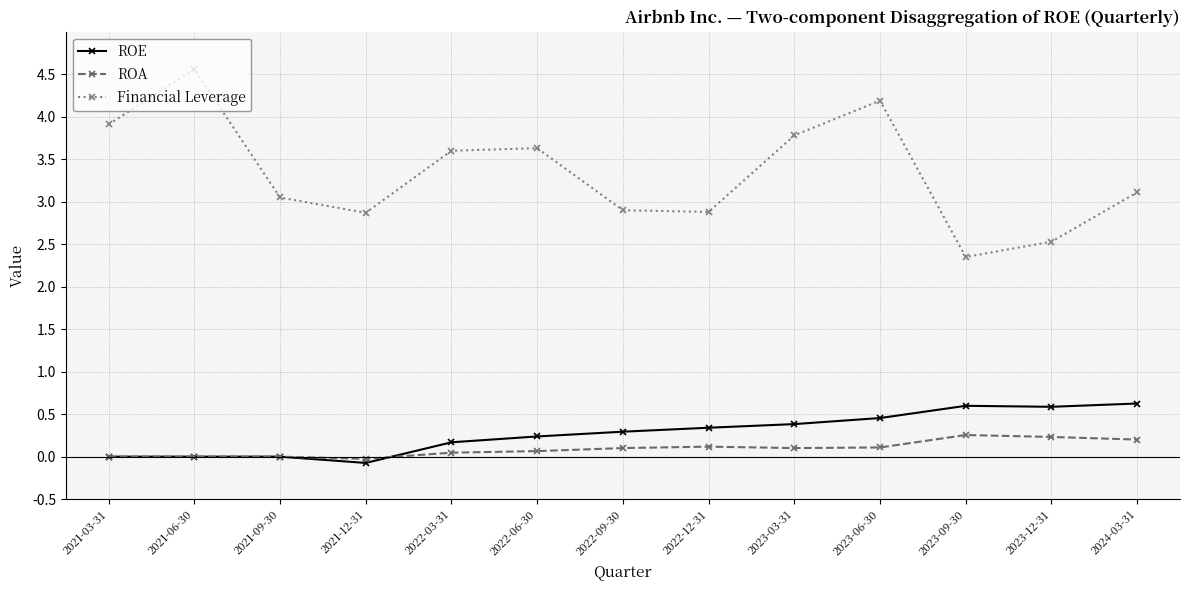

True or false: Financial Leverage and ROE intersect in this chart.

False